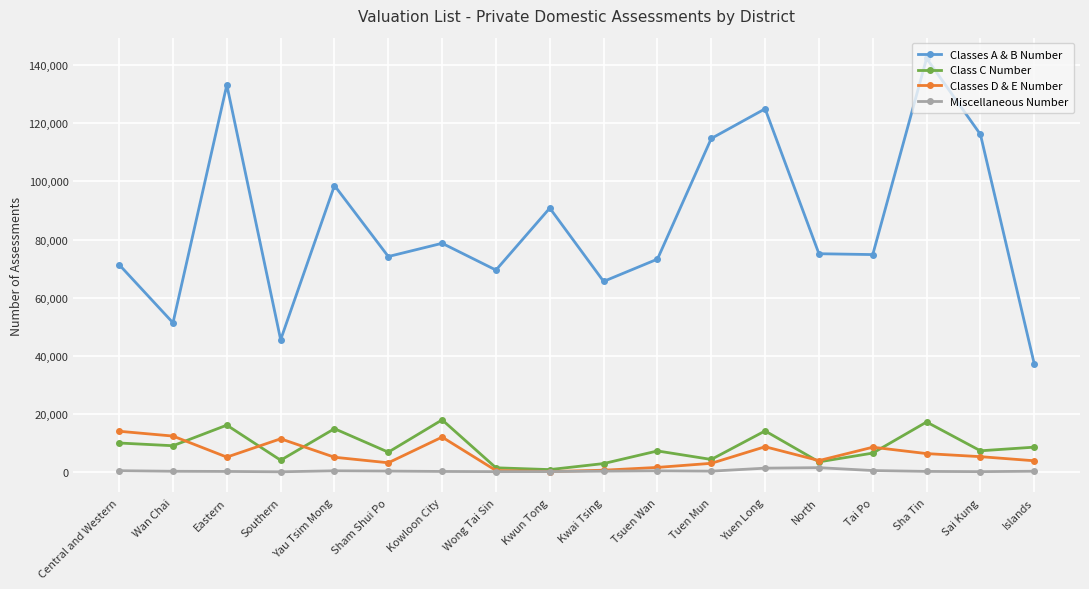

True or false: Classes A & B Number and Miscellaneous Number cross at least once.

False